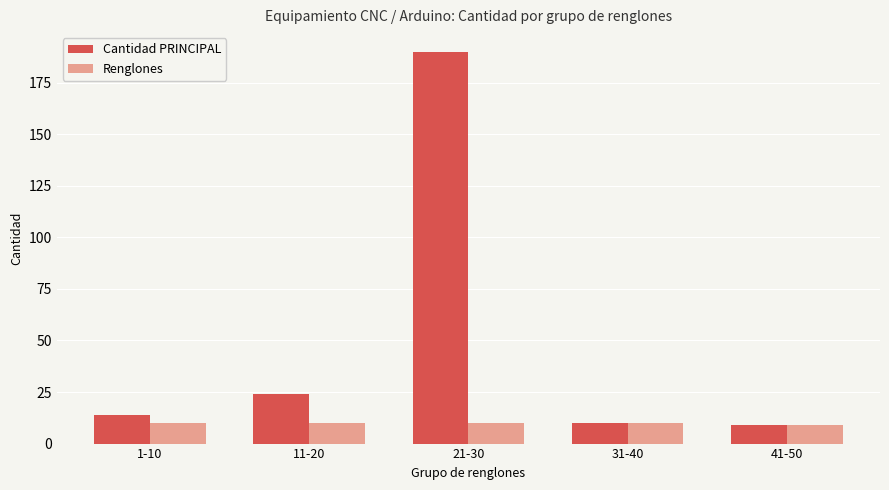

At how many categories does at least one series exceed 159?

1